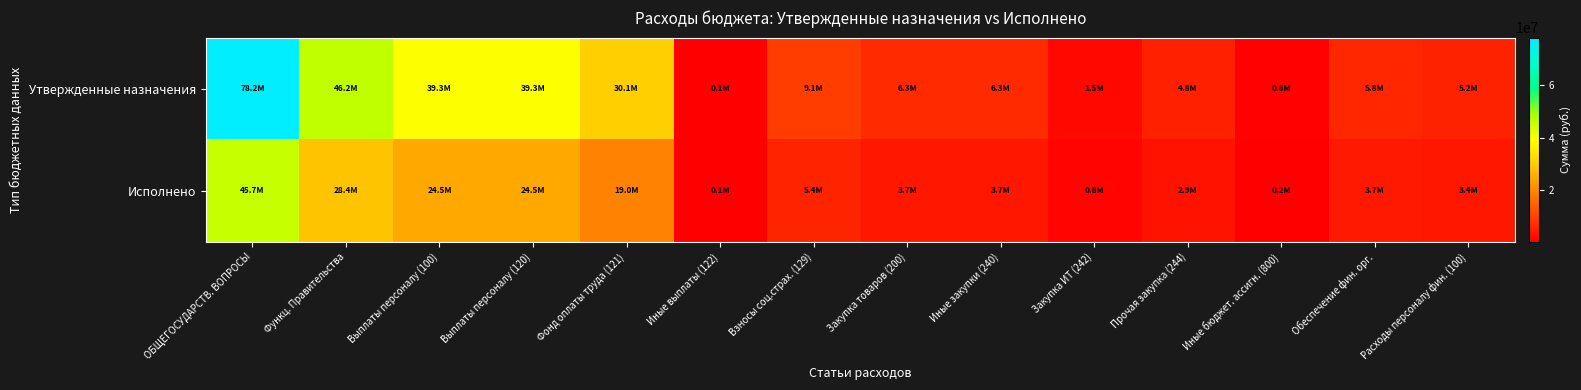

Reading left to right, list all the values displayed in this chart.

Утвержденные назначения: ОБЩЕГОСУДАРСТВ. ВОПРОСЫ=78238117.1	Функц. Правительства=46217106.5	Выплаты персоналу (100)=39315759.7	Выплаты персоналу (120)=39315759.7	Фонд оплаты труда (121)=30121785.4	Иные выплаты (122)=143800.0	Взносы соц.страх. (129)=9050174.2	Закупка товаров (200)=6293918.0	Иные закупки (240)=6293918.0	Закупка ИТ (242)=1491586.2	Прочая закупка (244)=4802331.8	Иные бюджет. ассигн. (800)=607428.8	Обеспечение фин. орг.=5831500.0	Расходы персоналу фин. (100)=5240580.0
Исполнено: ОБЩЕГОСУДАРСТВ. ВОПРОСЫ=45705401.9	Функц. Правительства=28421812.4	Выплаты персоналу (100)=24479666.5	Выплаты персоналу (120)=24479666.5	Фонд оплаты труда (121)=18960850.4	Иные выплаты (122)=76430.5	Взносы соц.страх. (129)=5442385.6	Закупка товаров (200)=3720464.0	Иные закупки (240)=3720464.0	Закупка ИТ (242)=834382.5	Прочая закупка (244)=2886081.5	Иные бюджет. ассигн. (800)=221681.9	Обеспечение фин. орг.=3744575.0	Расходы персоналу фин. (100)=3442617.9